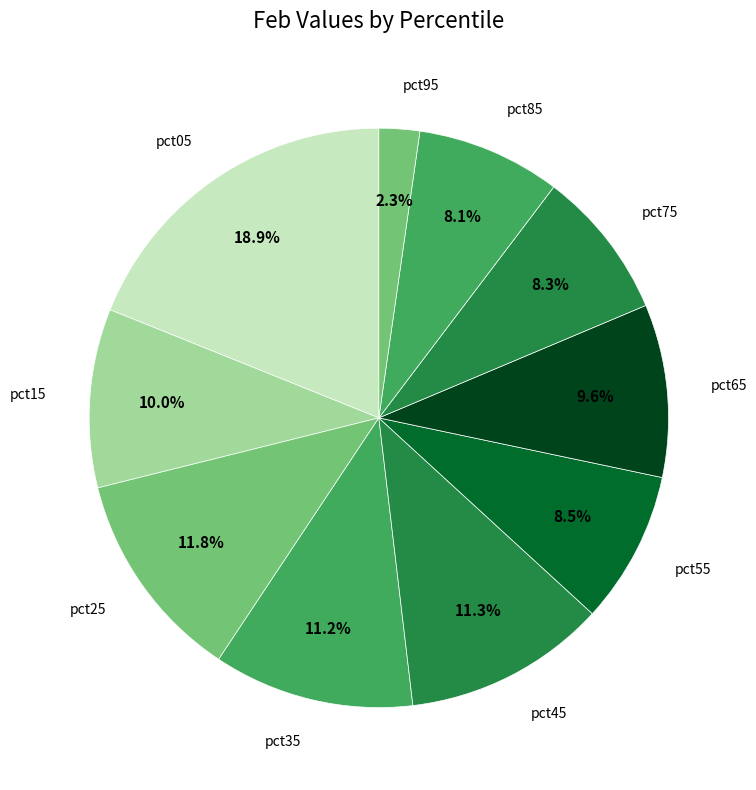

Rank the categories by value from lowest to highest.

pct95, pct85, pct75, pct55, pct65, pct15, pct35, pct45, pct25, pct05